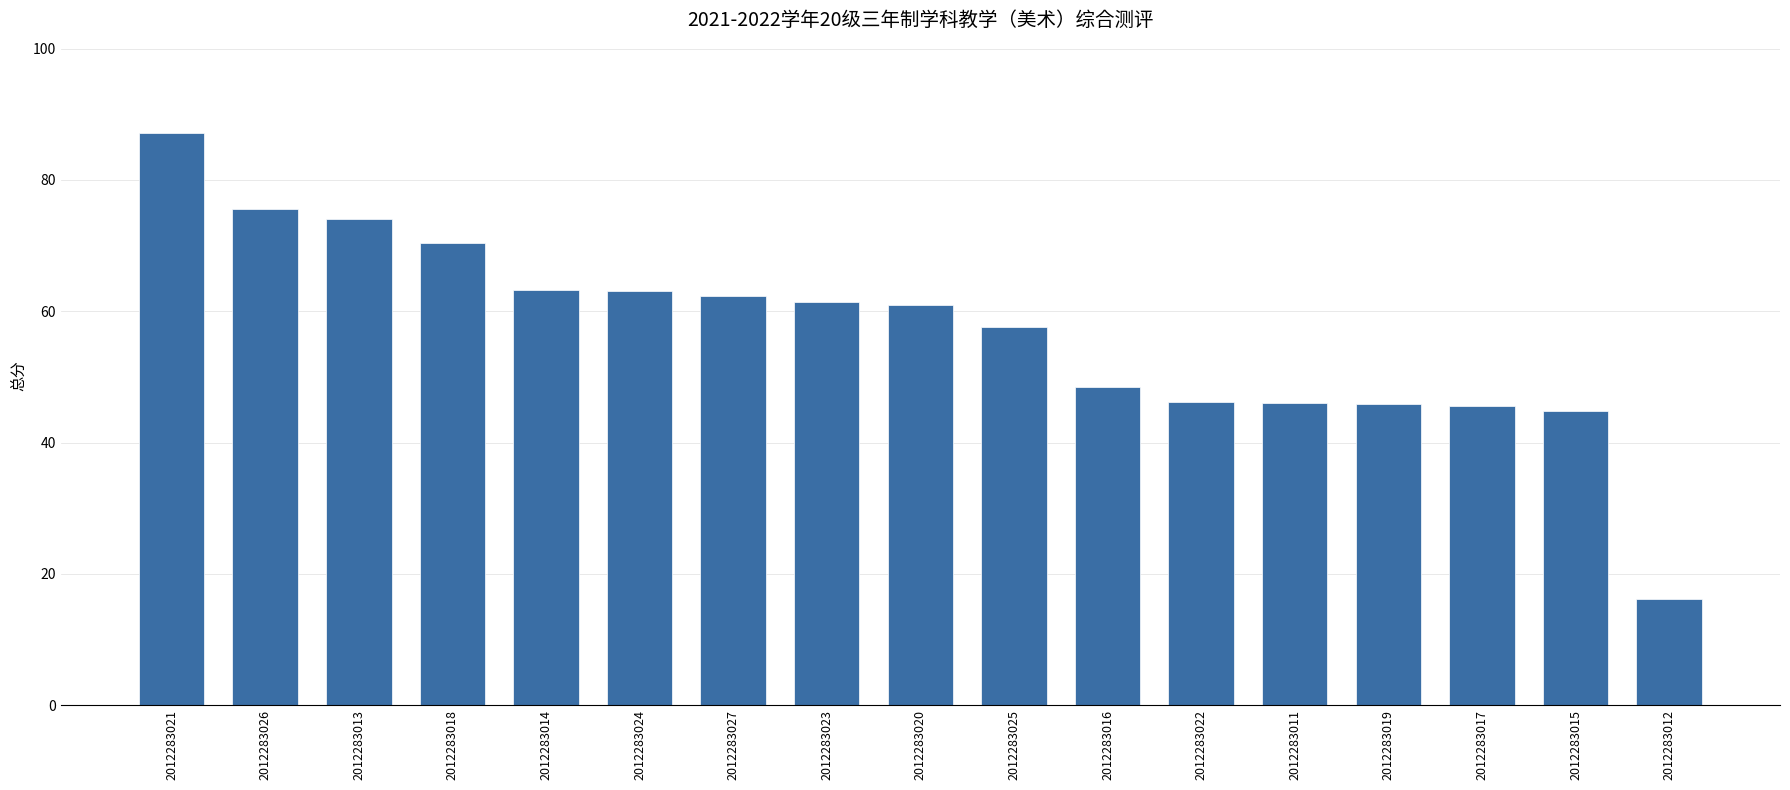

What is the greatest value displayed?

87.2